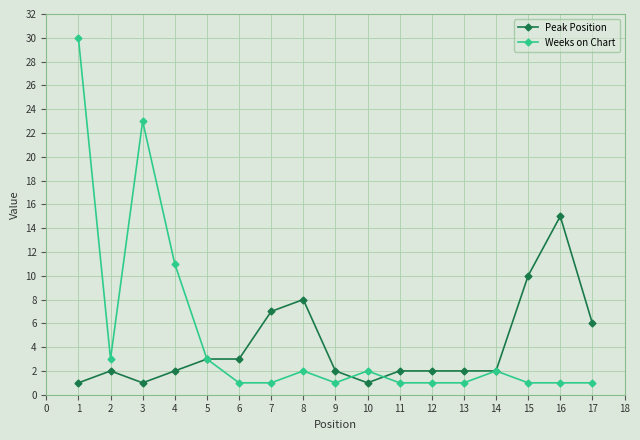

Rank the series at 16 from lowest to highest value.

Weeks on Chart, Peak Position